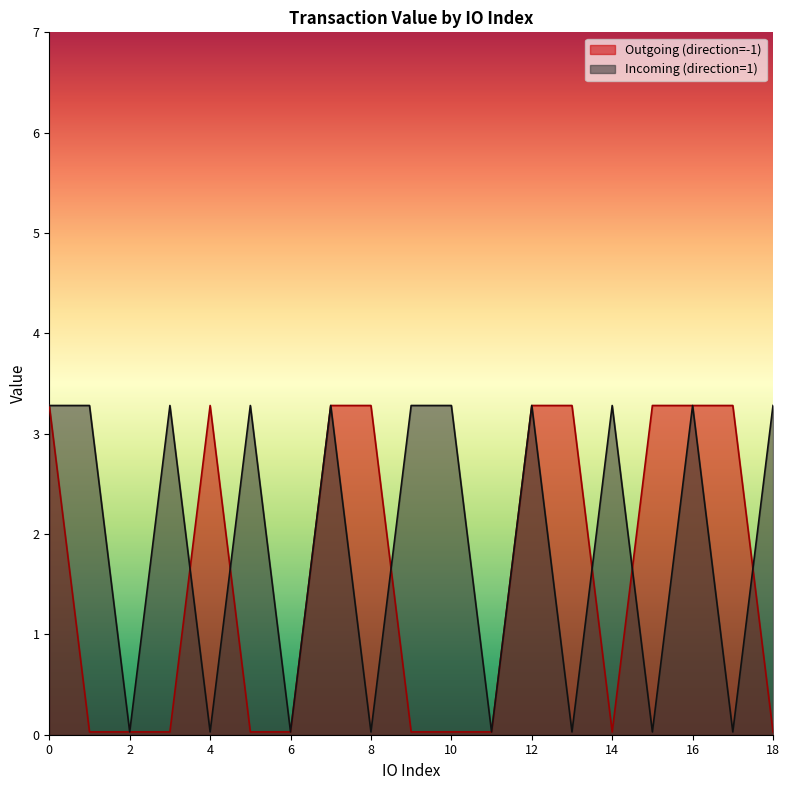

How many lines are shown in the chart?

2